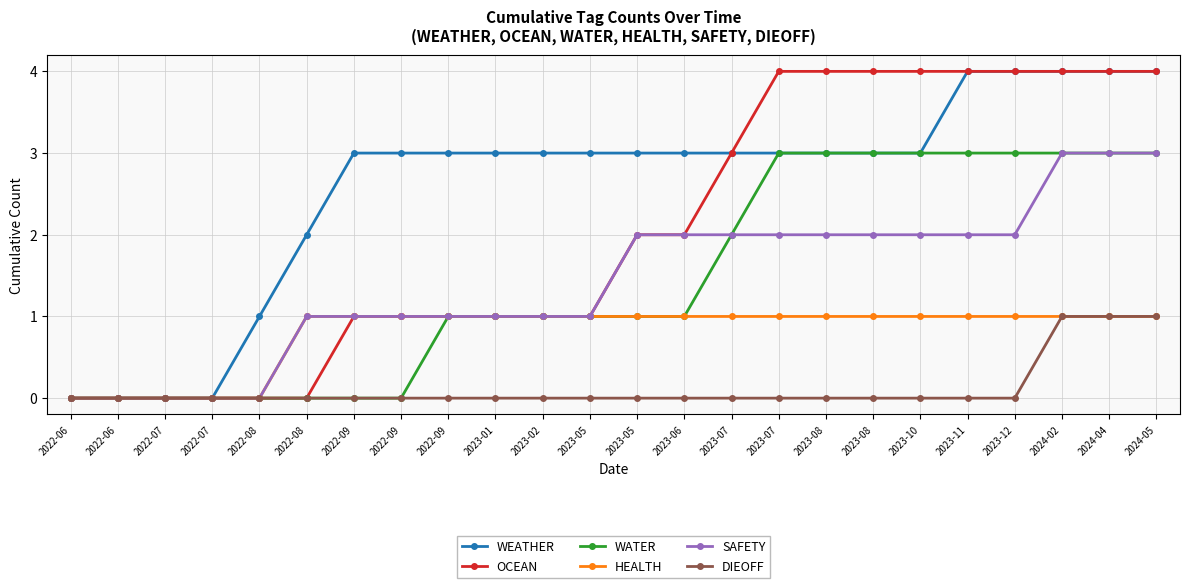

Reading left to right, what are all the values shown in this chart?

WEATHER: 0	0	0	0	1	2	3	3	3	3	3	3	3	3	3	3	3	3	3	4	4	4	4	4
OCEAN: 0	0	0	0	0	0	1	1	1	1	1	1	2	2	3	4	4	4	4	4	4	4	4	4
WATER: 0	0	0	0	0	0	0	0	1	1	1	1	1	1	2	3	3	3	3	3	3	3	3	3
HEALTH: 0	0	0	0	0	1	1	1	1	1	1	1	1	1	1	1	1	1	1	1	1	1	1	1
SAFETY: 0	0	0	0	0	1	1	1	1	1	1	1	2	2	2	2	2	2	2	2	2	3	3	3
DIEOFF: 0	0	0	0	0	0	0	0	0	0	0	0	0	0	0	0	0	0	0	0	0	1	1	1